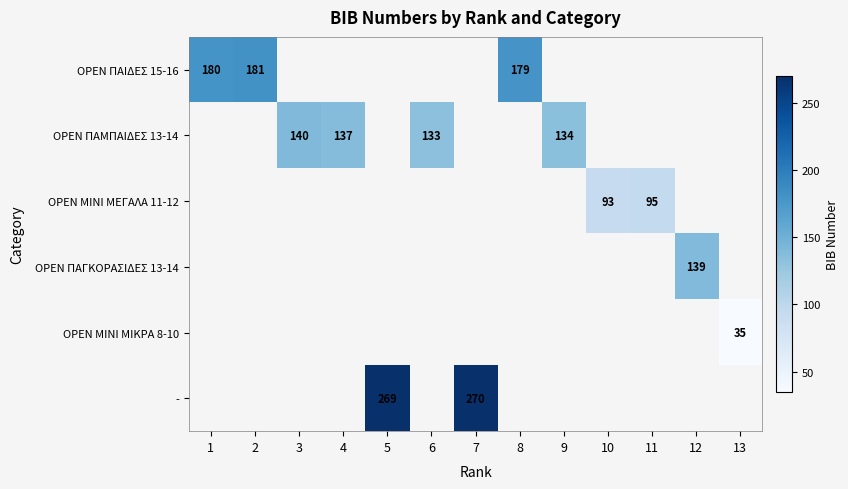

What is the maximum value shown in the chart?

270.0